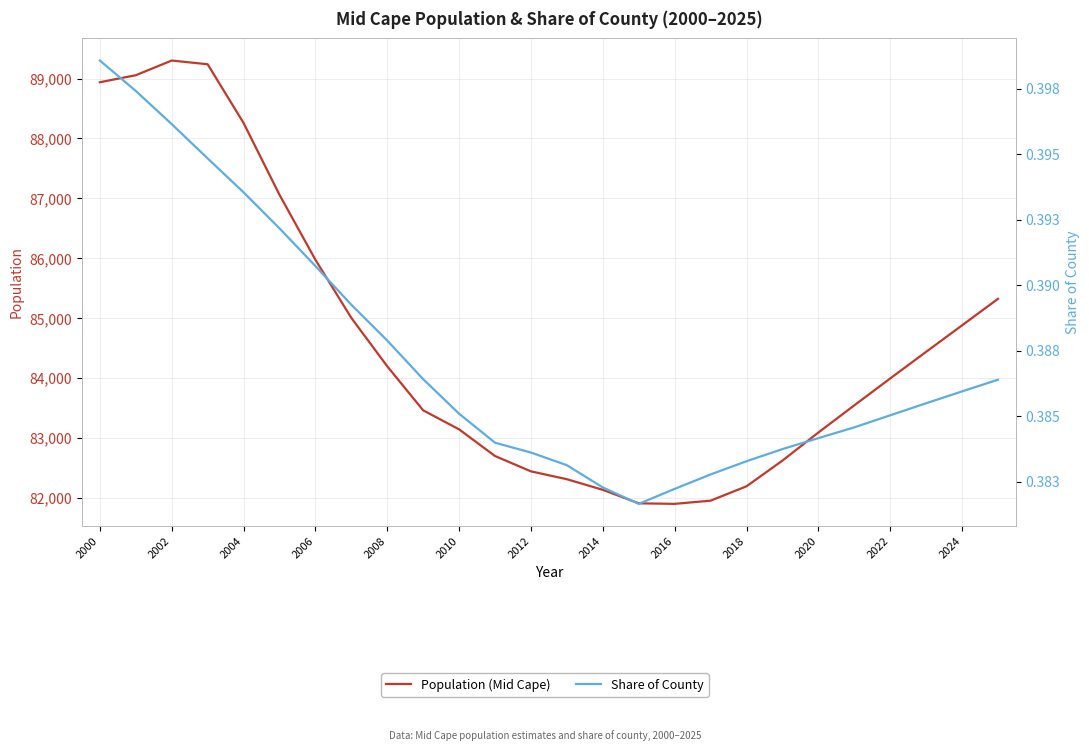

At how many categories does at least one series exceed 74665?

26